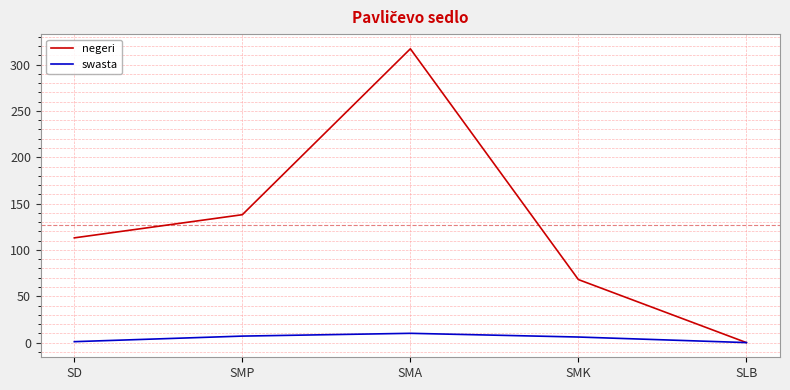

Is it true that negeri equals 219 at SMP?

False